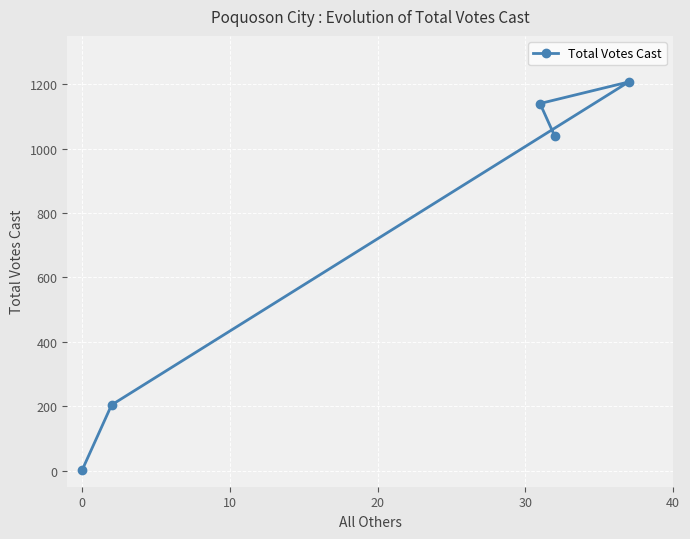

What is the difference between the maximum and minimum values?

1206